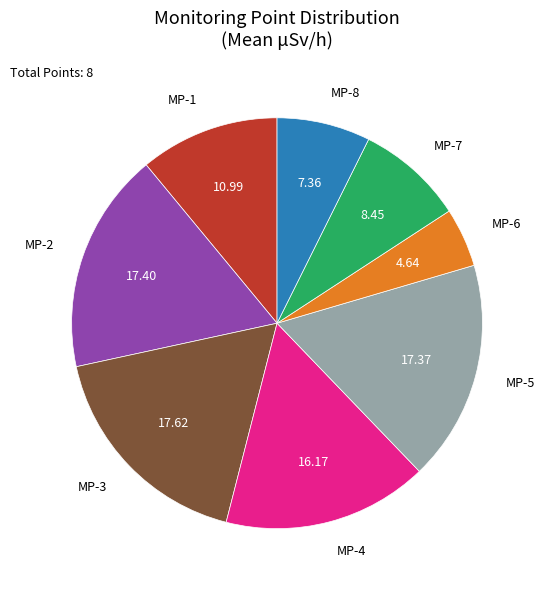

Is there a majority slice in this chart?

No